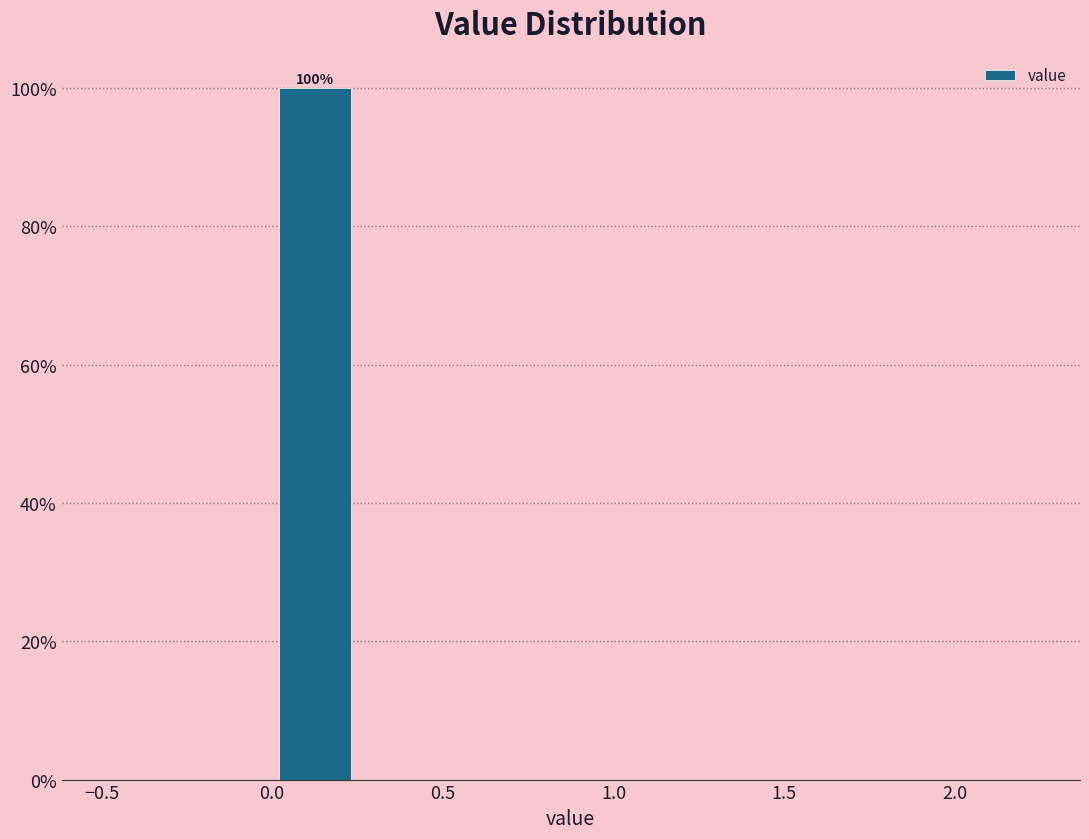

Over which range of the x-axis is the bar tallest?

0.00 to 0.25